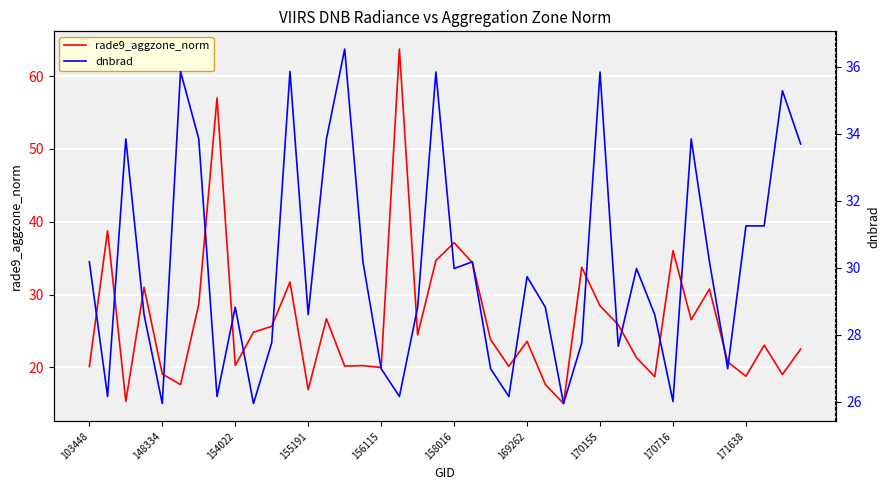

In rade9_aggzone_norm, how many points are higher than both neighbors (excluding endpoints)?

13